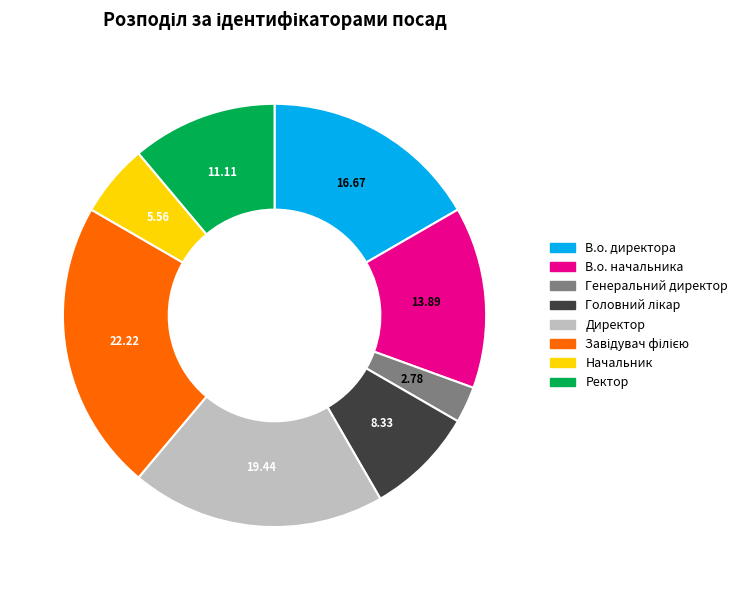

The Ректор slice represents 22% of the pie. True or false?

False